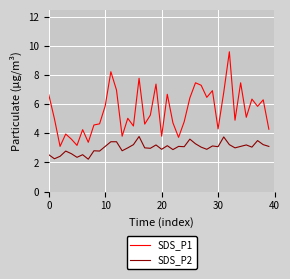

In SDS_P2, how many points are lower than both neighbors (excluding endpoints)?

13